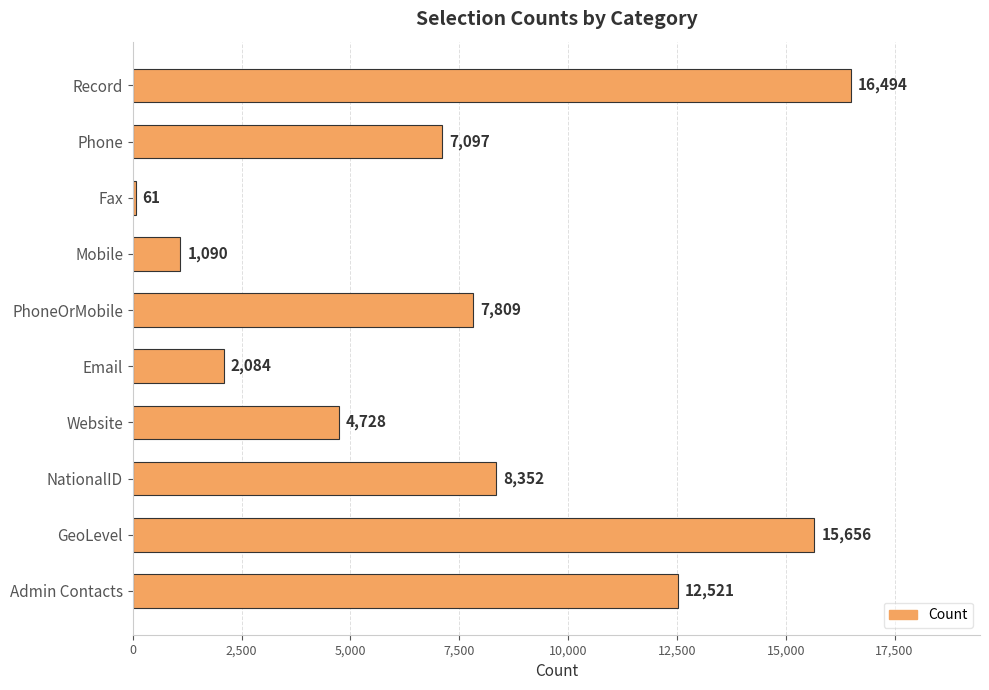

Reading bottom to top, transcribe all the data shown in this chart.

Admin Contacts=12521	GeoLevel=15656	NationalID=8352	Website=4728	Email=2084	PhoneOrMobile=7809	Mobile=1090	Fax=61	Phone=7097	Record=16494